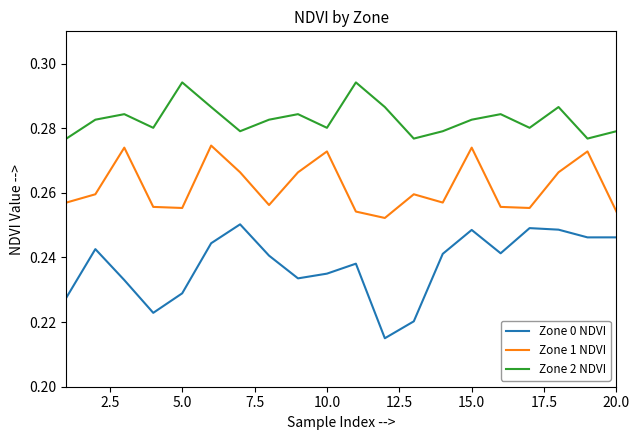

What are all the series names shown in the legend?

Zone 0 NDVI, Zone 1 NDVI, Zone 2 NDVI